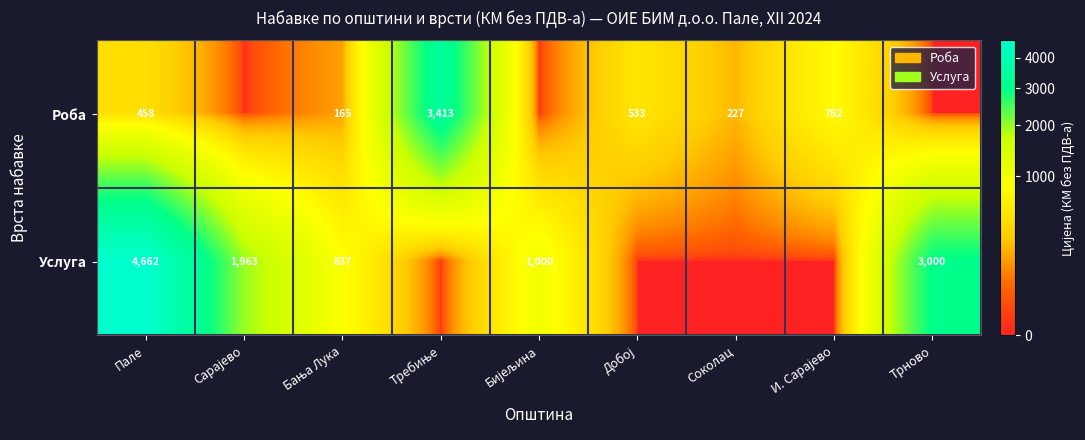

How many categories are shown in the chart?

9